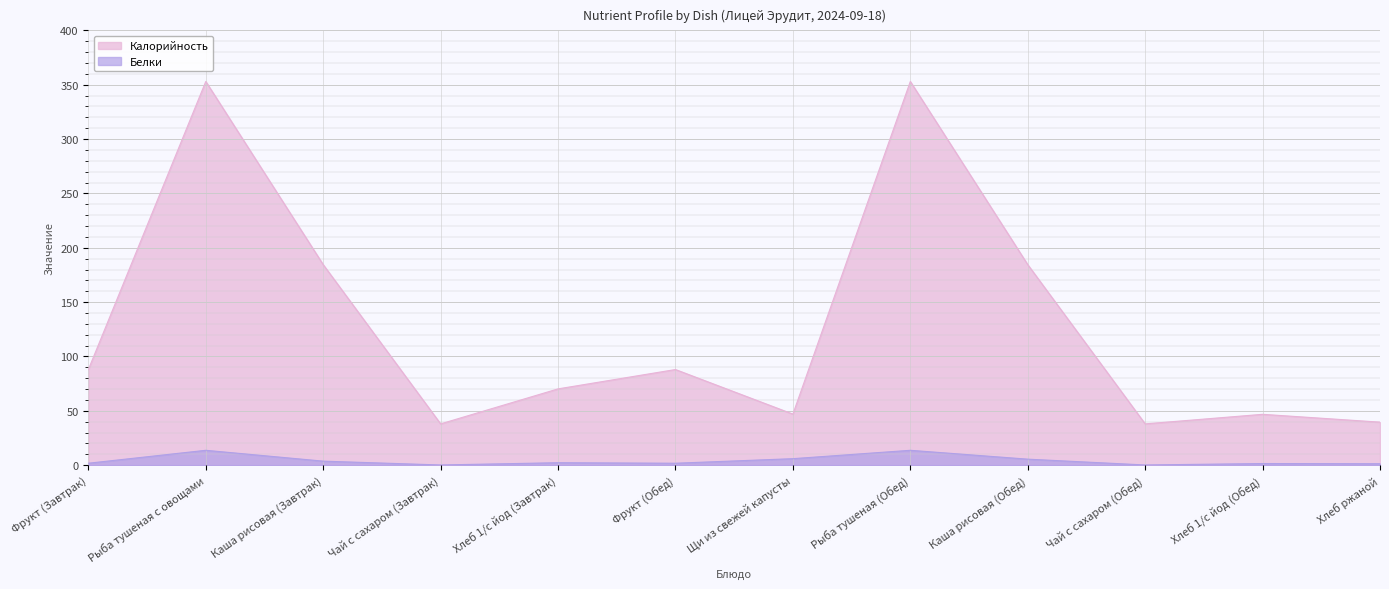

In Калорийность, how many points are lower than both neighbors (excluding endpoints)?

3